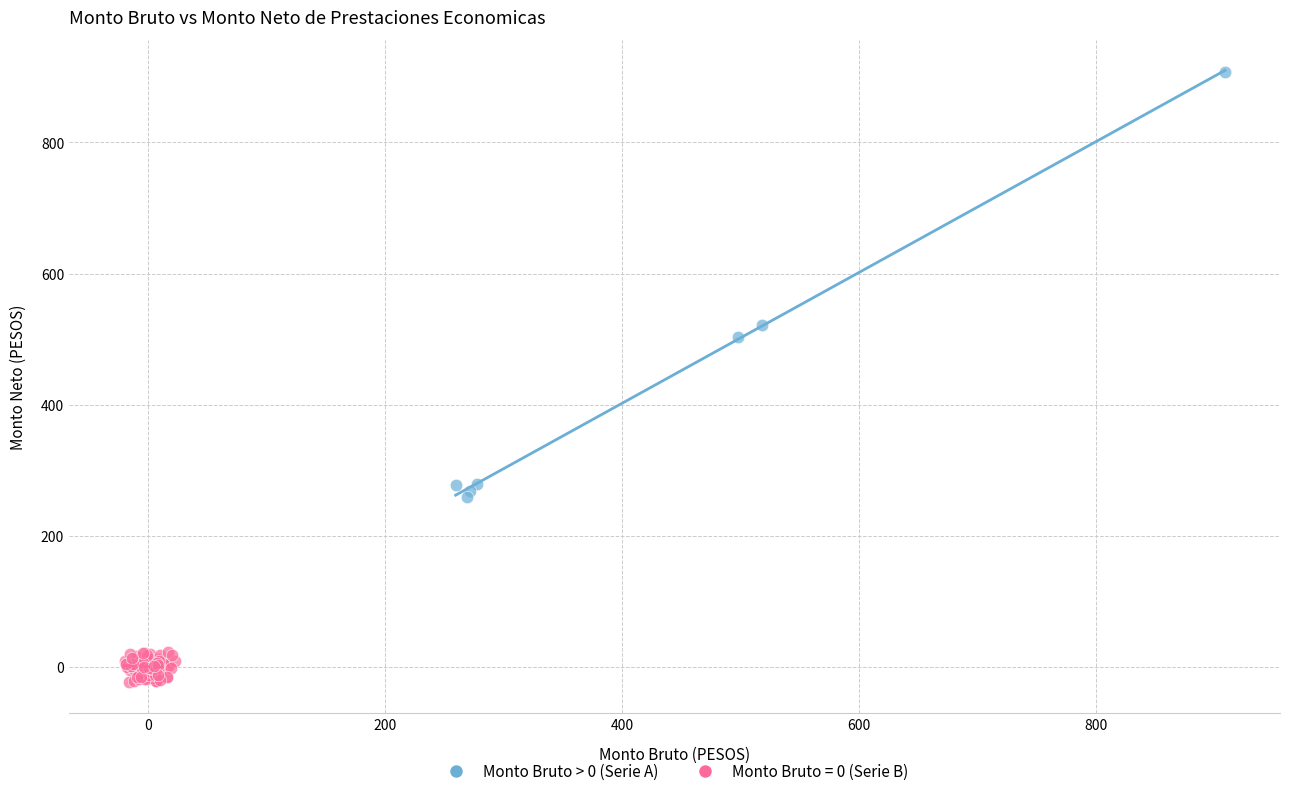

Which series has the largest Y range (max minus min)?

Monto Bruto > 0 (Serie A)